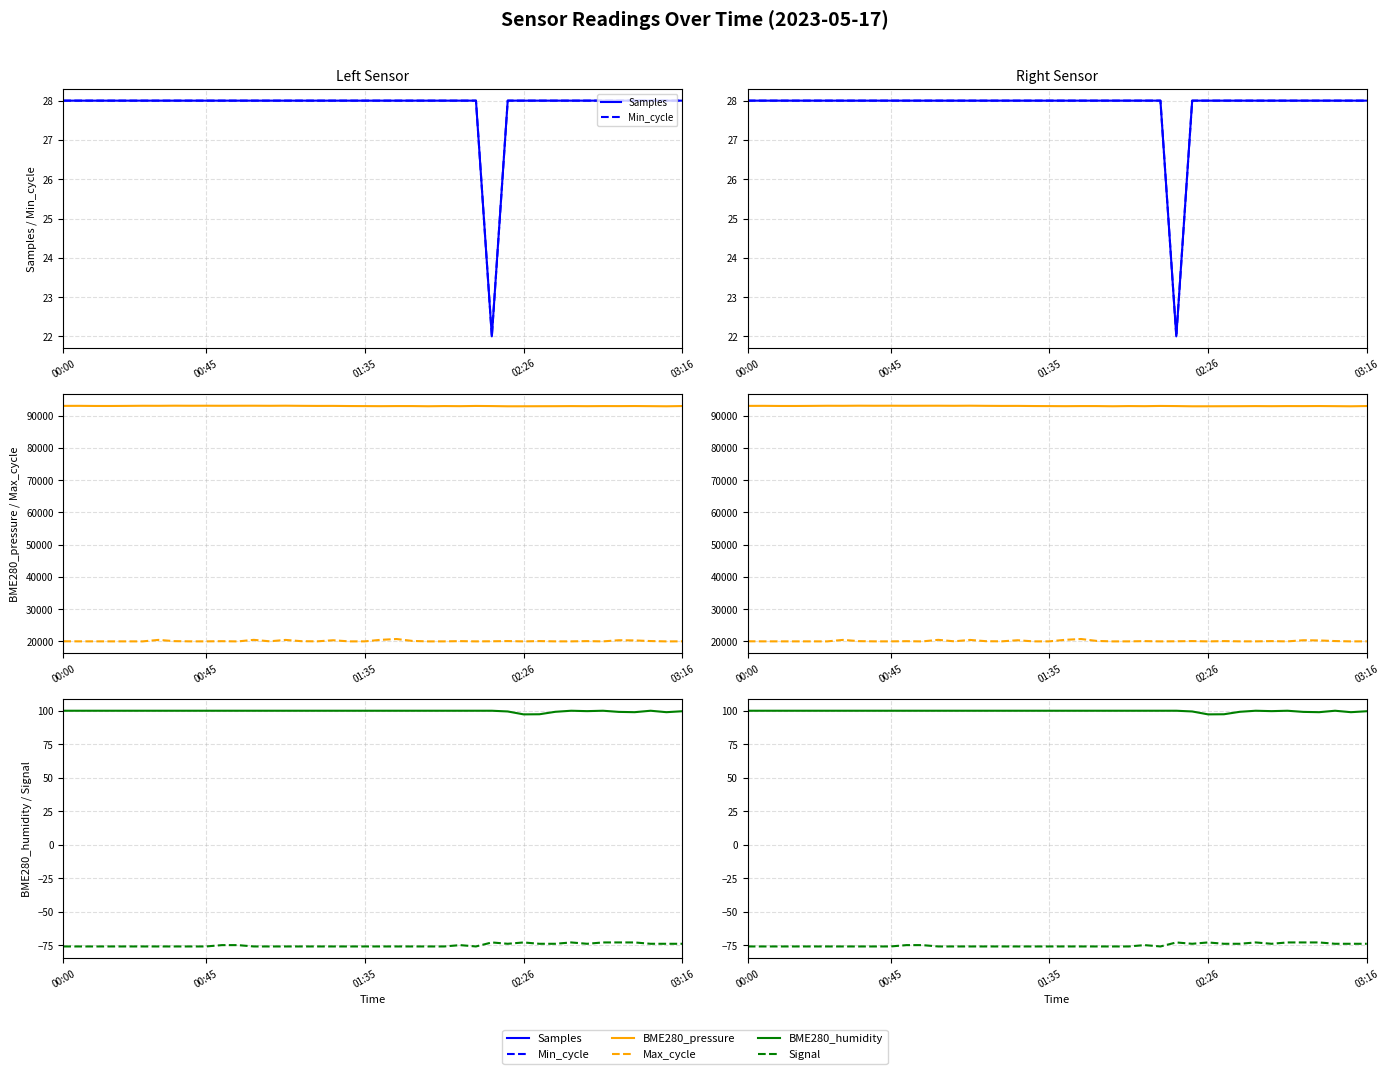

What is the difference between the highest and lowest values at 37?

93023.9